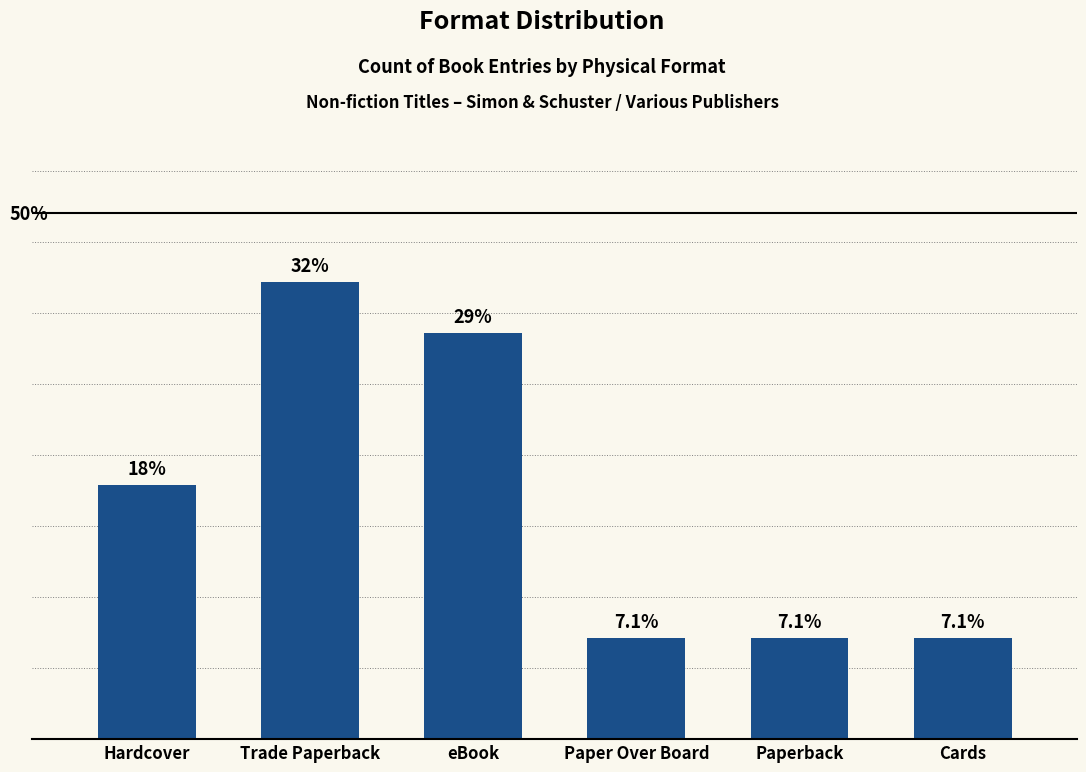

What is the label of the 6th bar from the right?

Hardcover